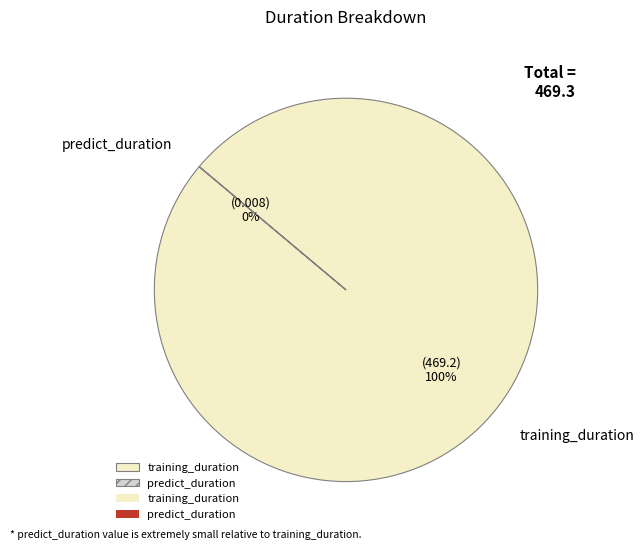

Which category has the smallest portion of the pie?

predict_duration